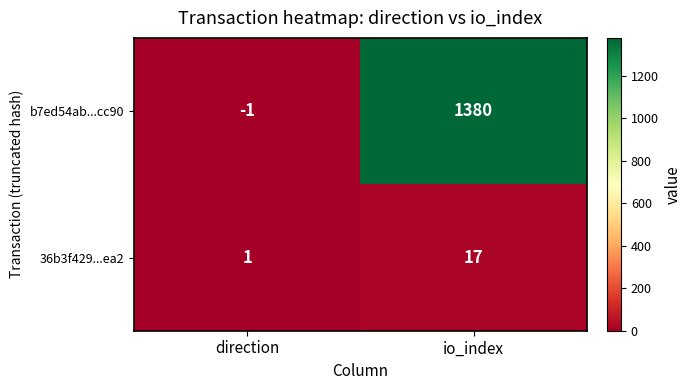

Reading right to left, transcribe all the data shown in this chart.

b7ed54ab...cc90: 1380	-1
36b3f429...ea2: 17	1